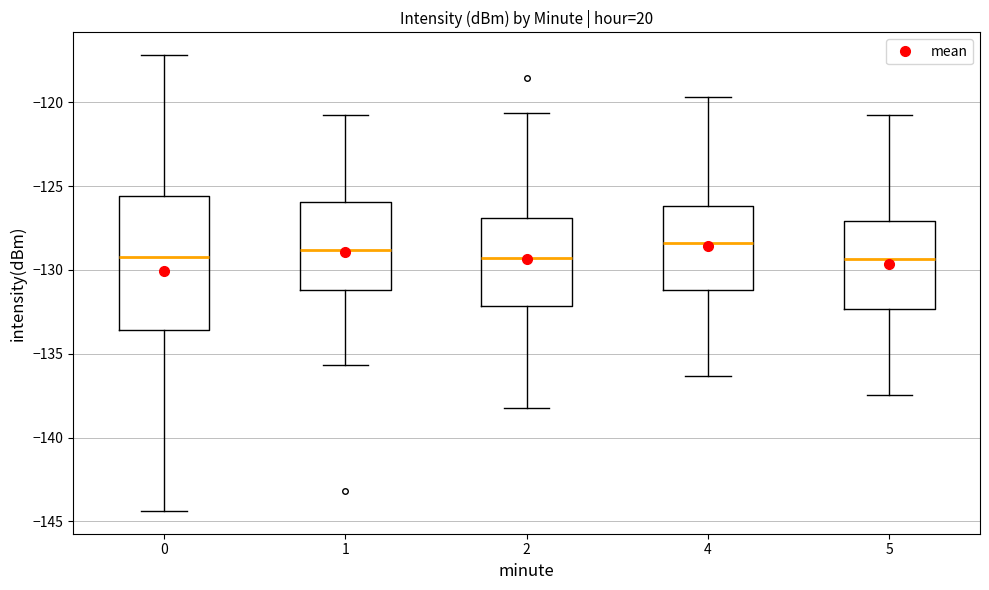

Where is the lower edge of the box at x = 4 on the y-axis? The values are not printed on the chart, so give them approximately, as read against the axis.

-131.0